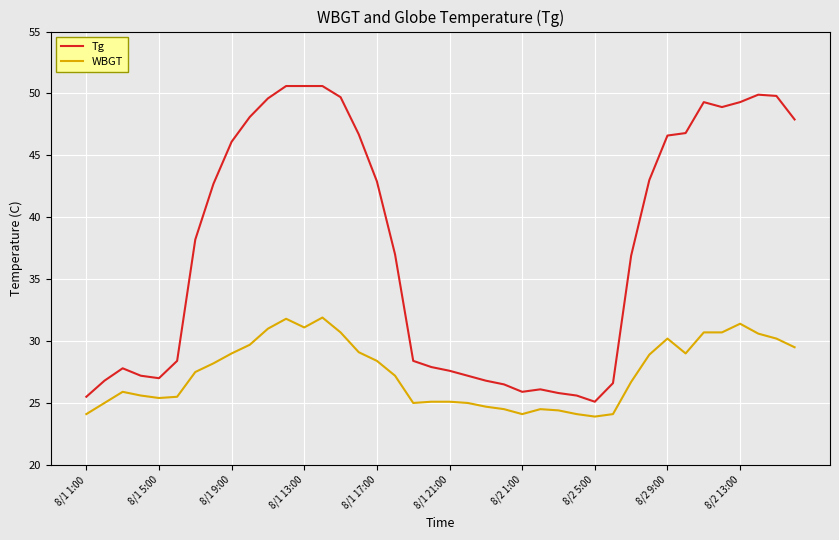

List the series in order of their peak value, highest first.

Tg, WBGT